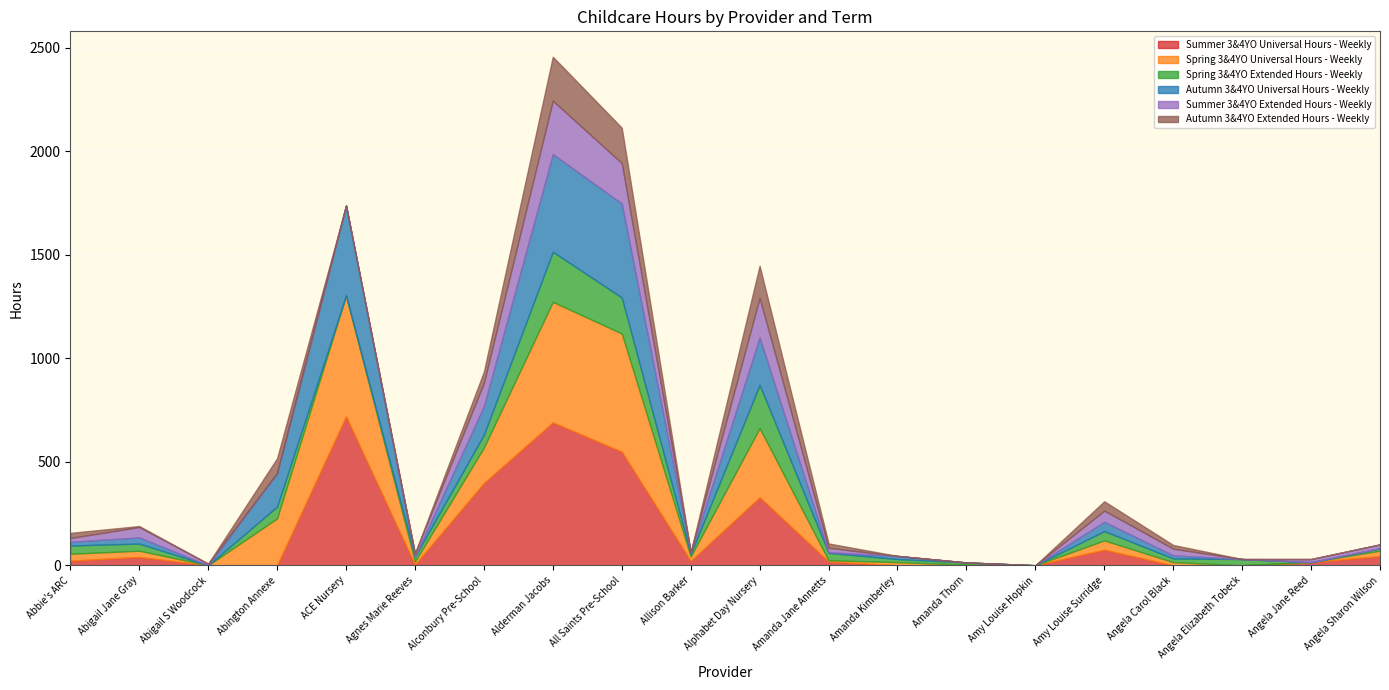

Rank the series by their maximum value, from lowest to highest.

Autumn 3&4YO Extended Hours - Weekly, Spring 3&4YO Extended Hours - Weekly, Summer 3&4YO Extended Hours - Weekly, Autumn 3&4YO Universal Hours - Weekly, Spring 3&4YO Universal Hours - Weekly, Summer 3&4YO Universal Hours - Weekly